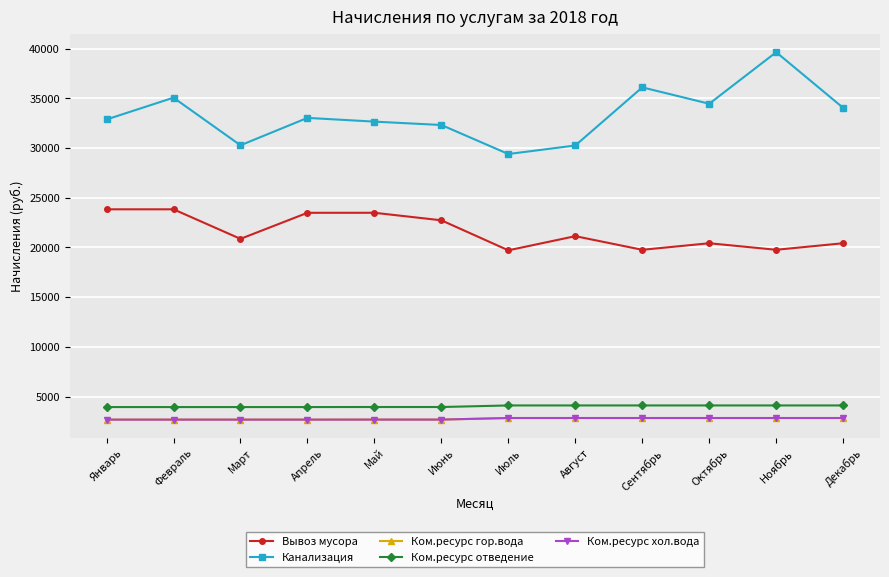

What is the difference between the highest and lowest values at Октябрь?

31609.4